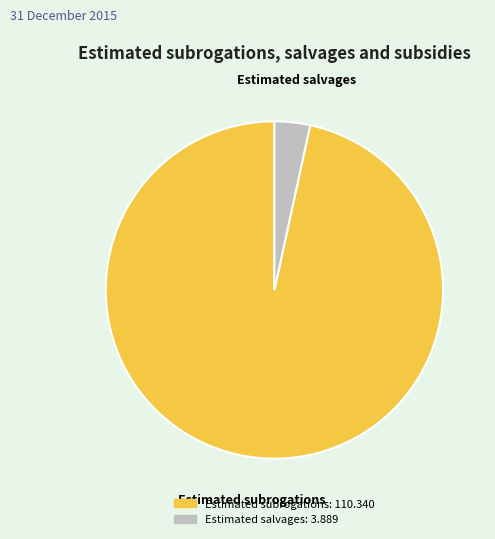

True or false: Estimated subrogations accounts for 97% of the total.

True